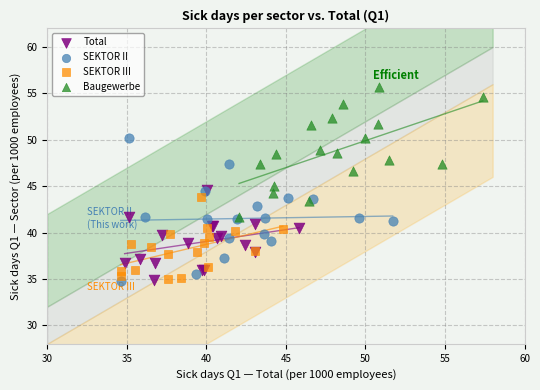

Which series contains the highest Y value?

Baugewerbe